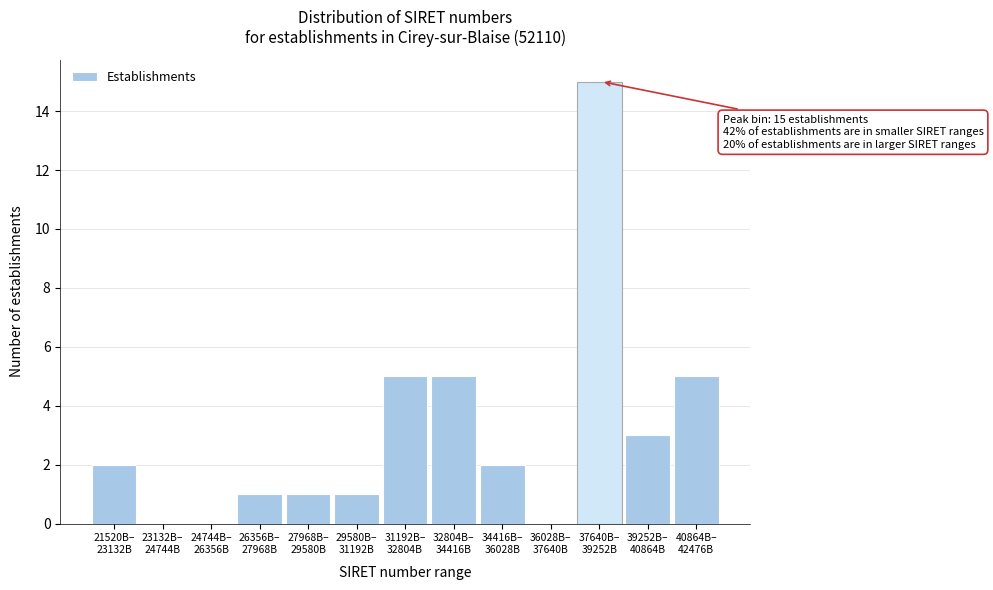

What is the greatest value displayed?

15